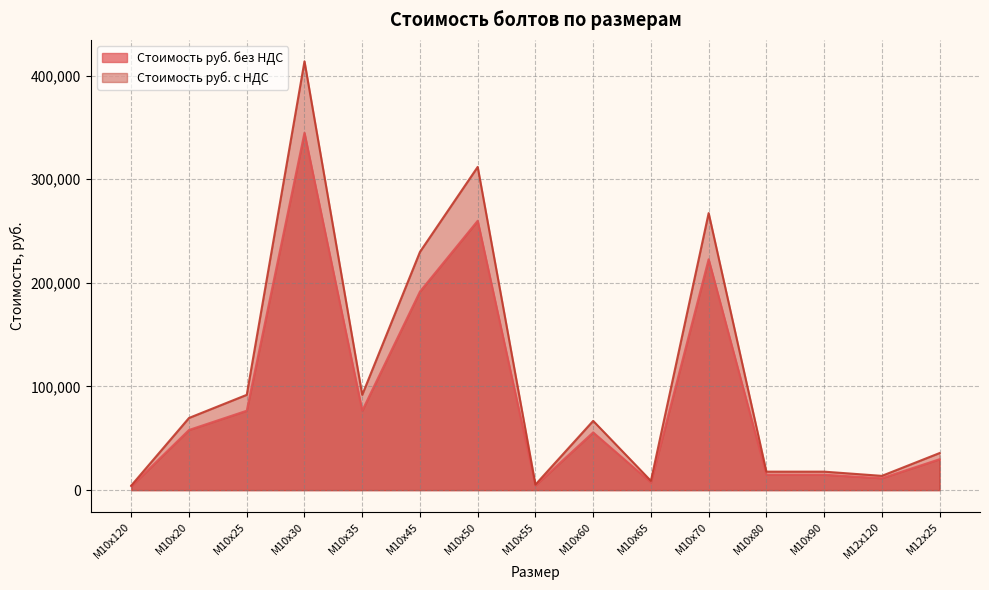

Read the Стоимость руб. с НДС value at М10х80.

17822.4